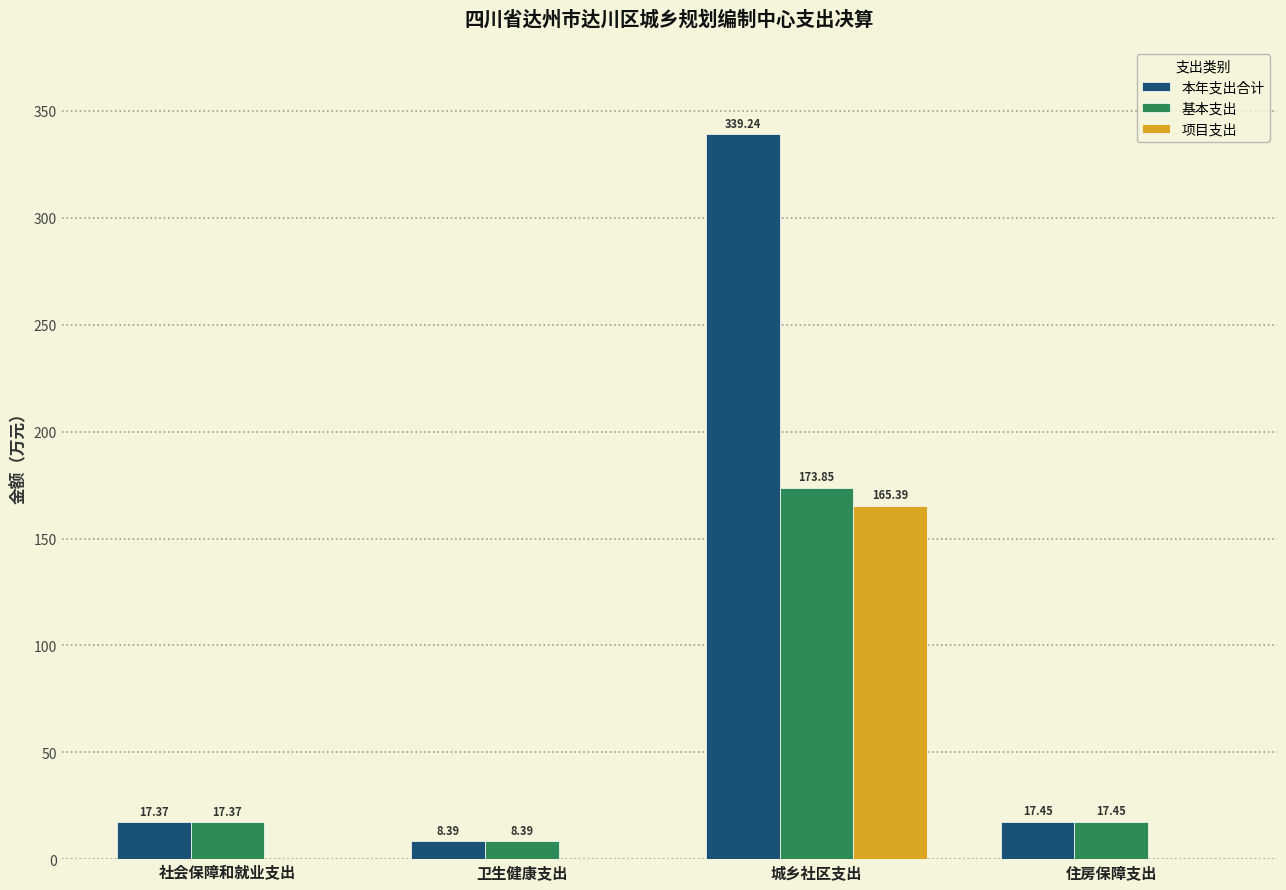

Does the chart contain stacked bars?

No